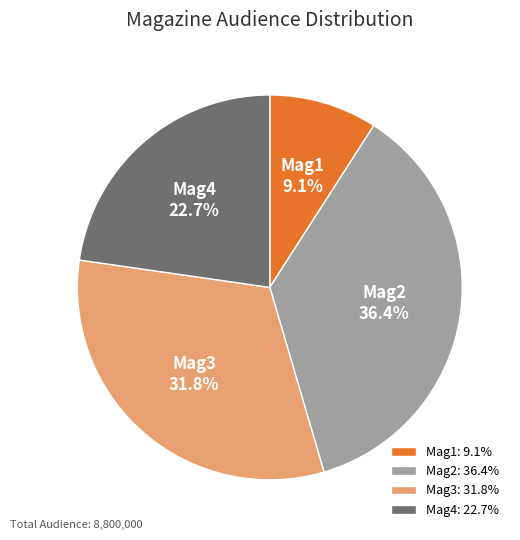

The Mag2 slice represents 36% of the pie. True or false?

True